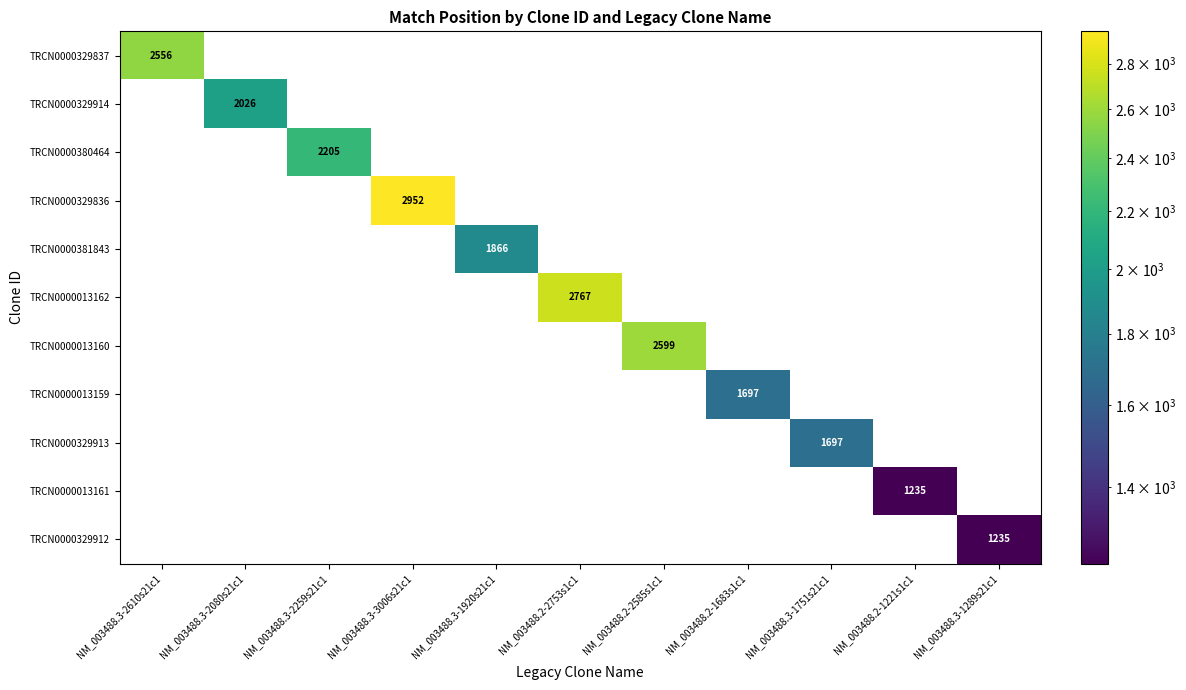

Which series has the largest total across all categories?

TRCN0000329836